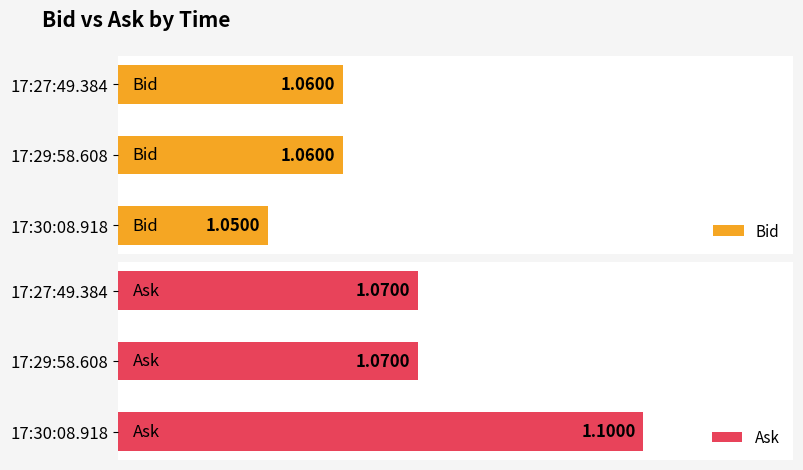

List the series in order of their peak value, lowest first.

Bid, Ask